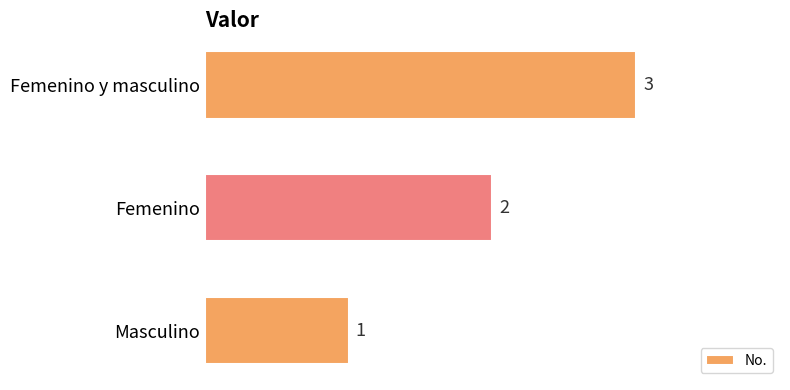

Rank the categories by value from lowest to highest.

Masculino, Femenino, Femenino y masculino